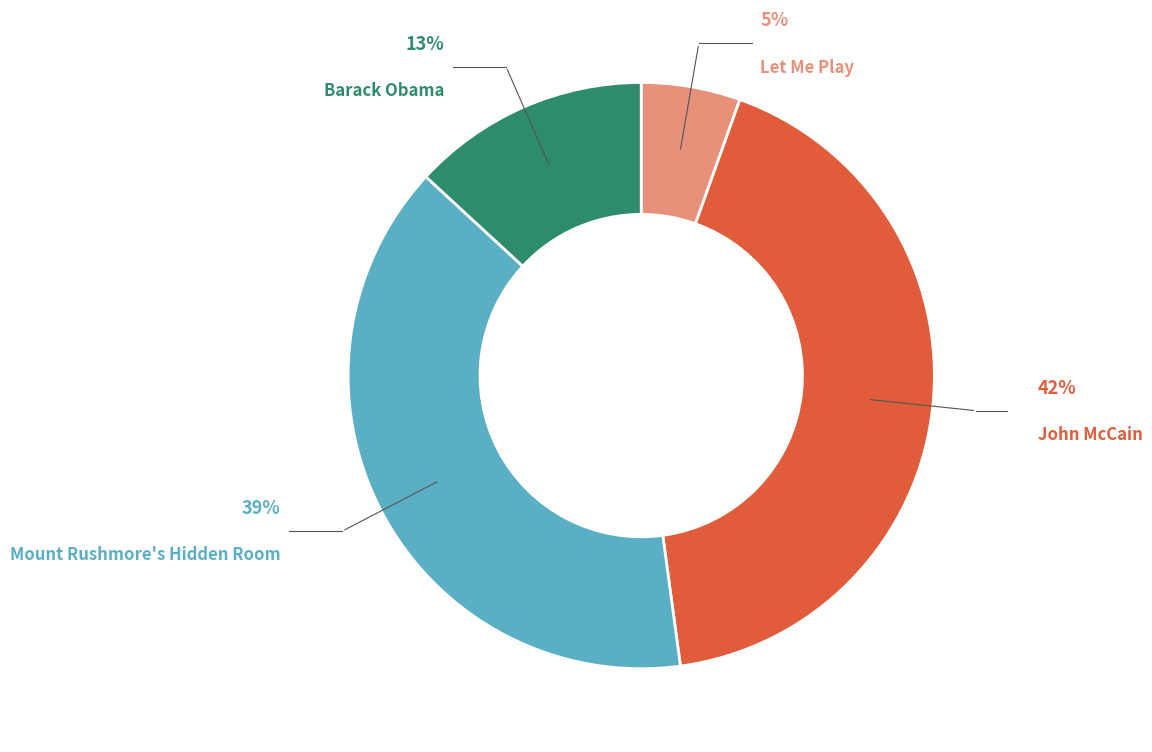

Is it true that Mount Rushmore's Hidden Room is 51% of the pie?

False